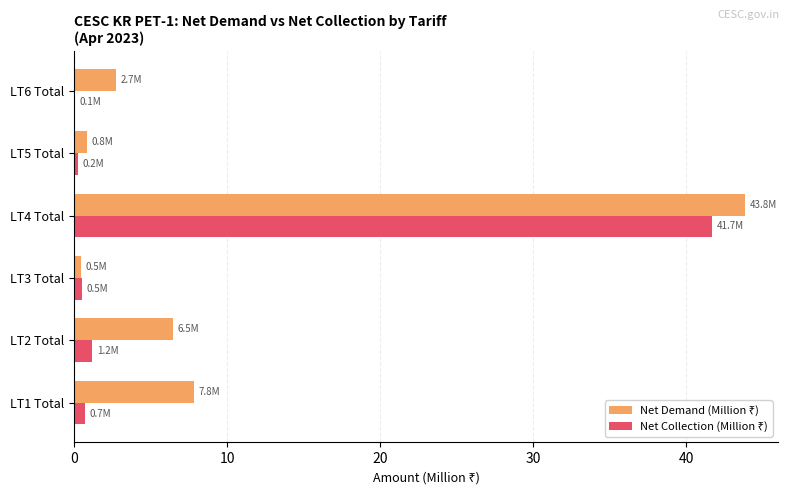

At which category is the sum across all series the highest?

LT4 Total